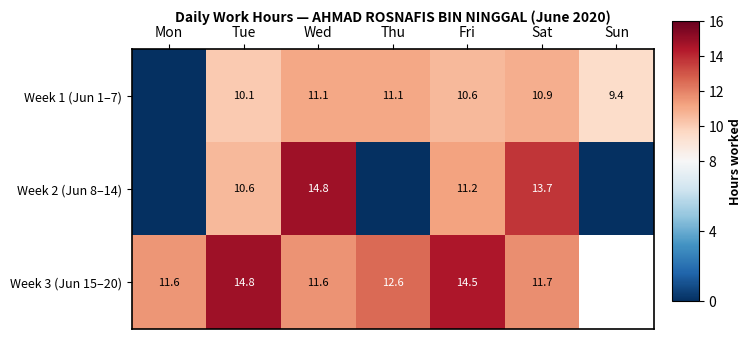

What is the difference between the highest and lowest values at Wed?

3.7